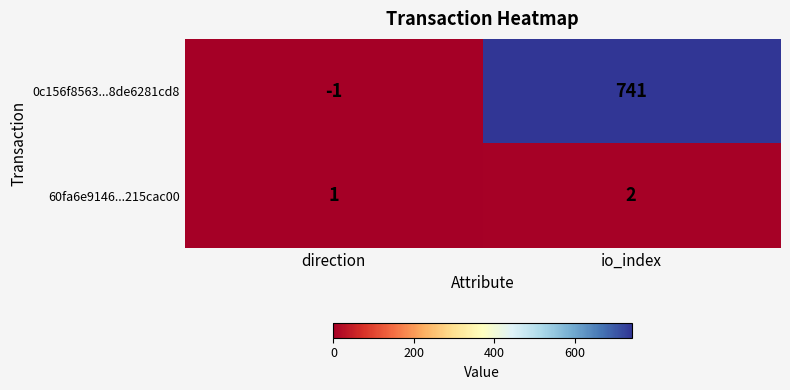

Reading right to left, what are all the values shown in this chart?

0c156f8563...8de6281cd8: 741	-1
60fa6e9146...215cac00: 2	1